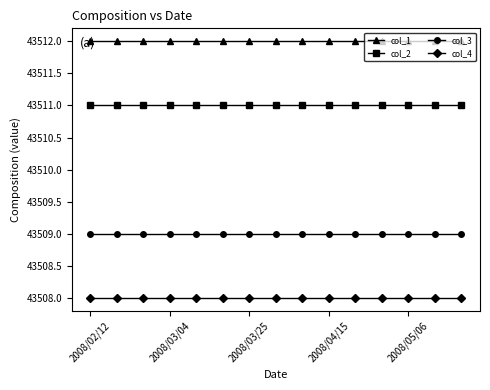

What is the sum of all col_3 values?

652635